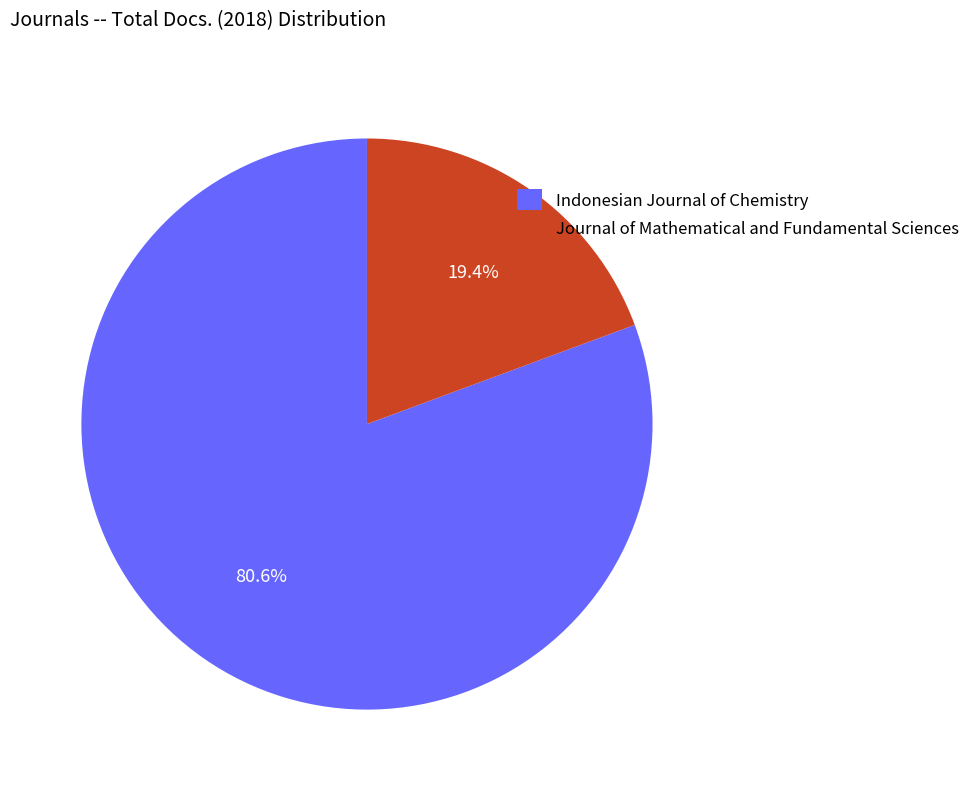

Combined, do Journal of Mathematical and Fundamental Sciences and Indonesian Journal of Chemistry account for over 50%?

Yes